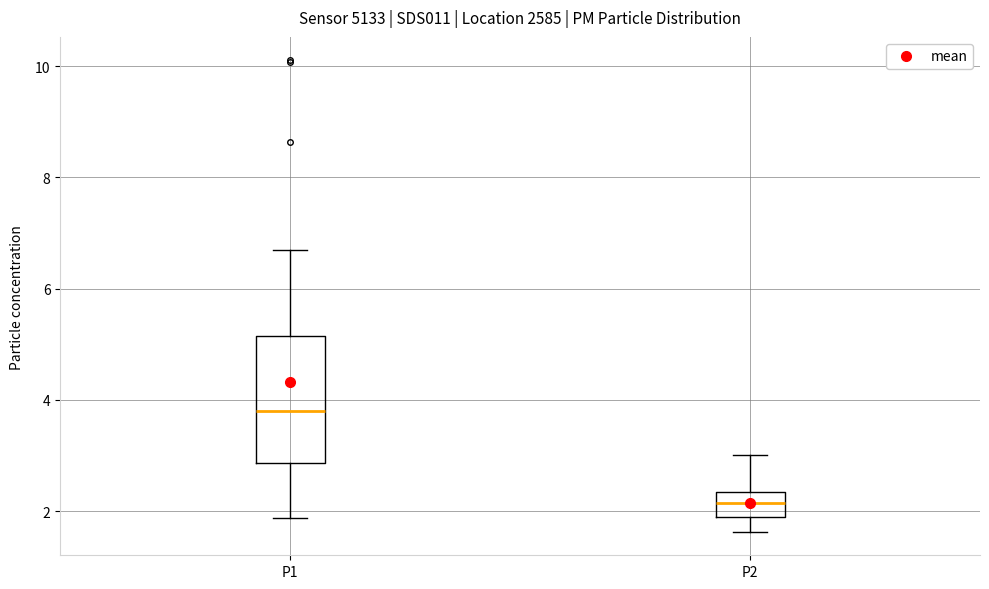

Which box is the tallest, from its lower edge to its upper edge?

P1